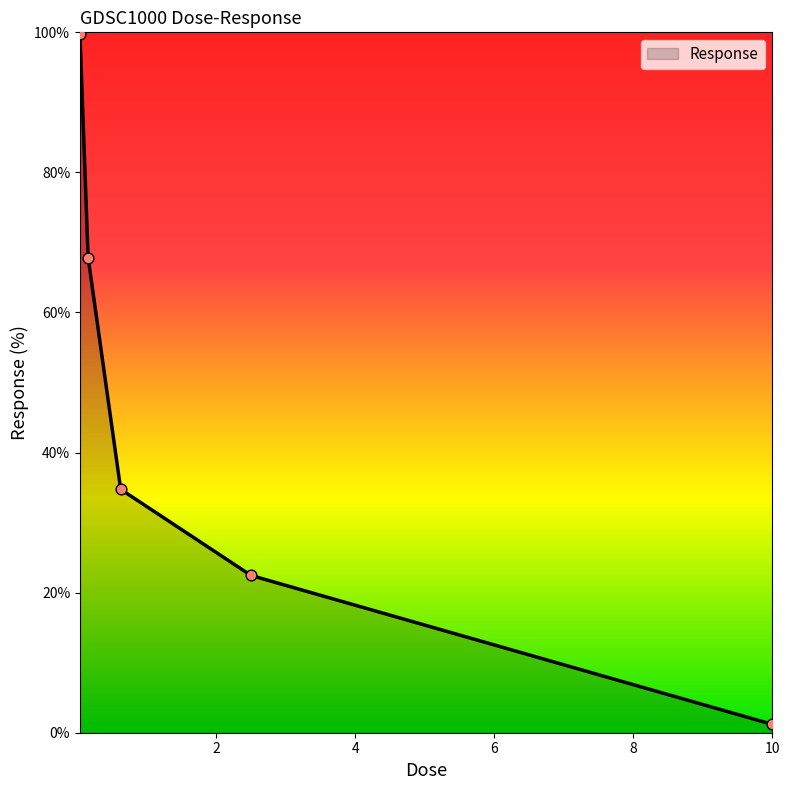

What is the maximum value shown in the chart?

99.7